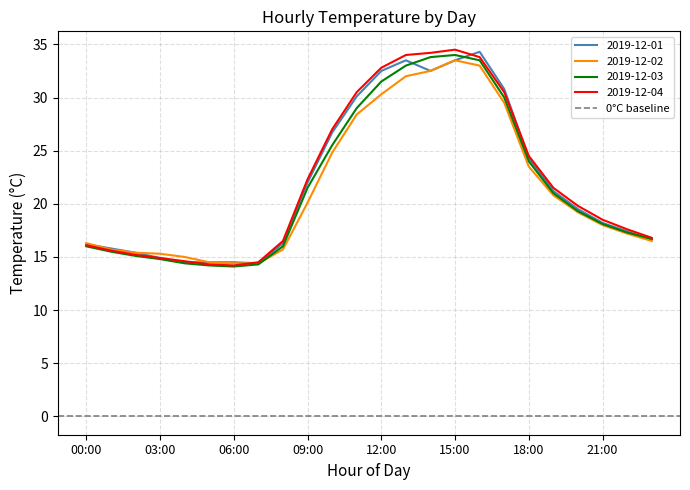

Which series ends up on top after the final intersection of 2019-12-04 and 2019-12-01?

2019-12-04